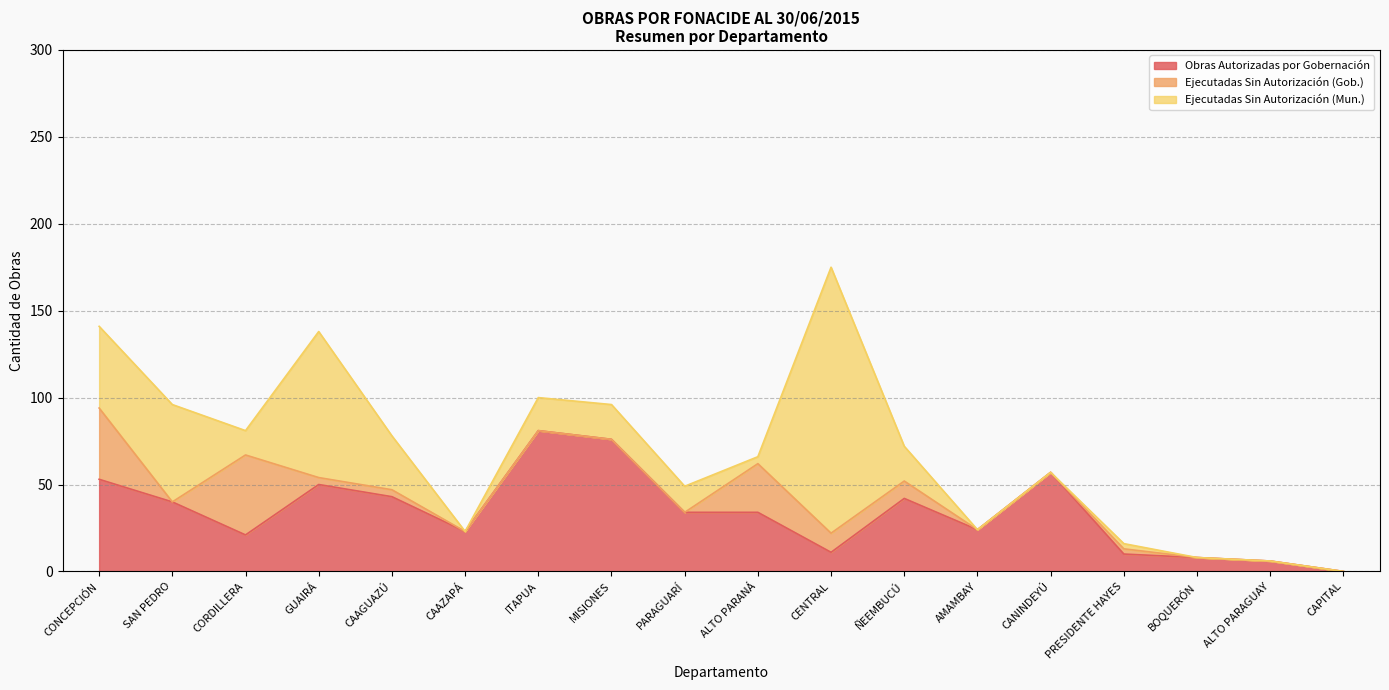

The value of Ejecutadas Sin Autorización (Mun.) at CANINDEYÚ is 62. True or false?

False